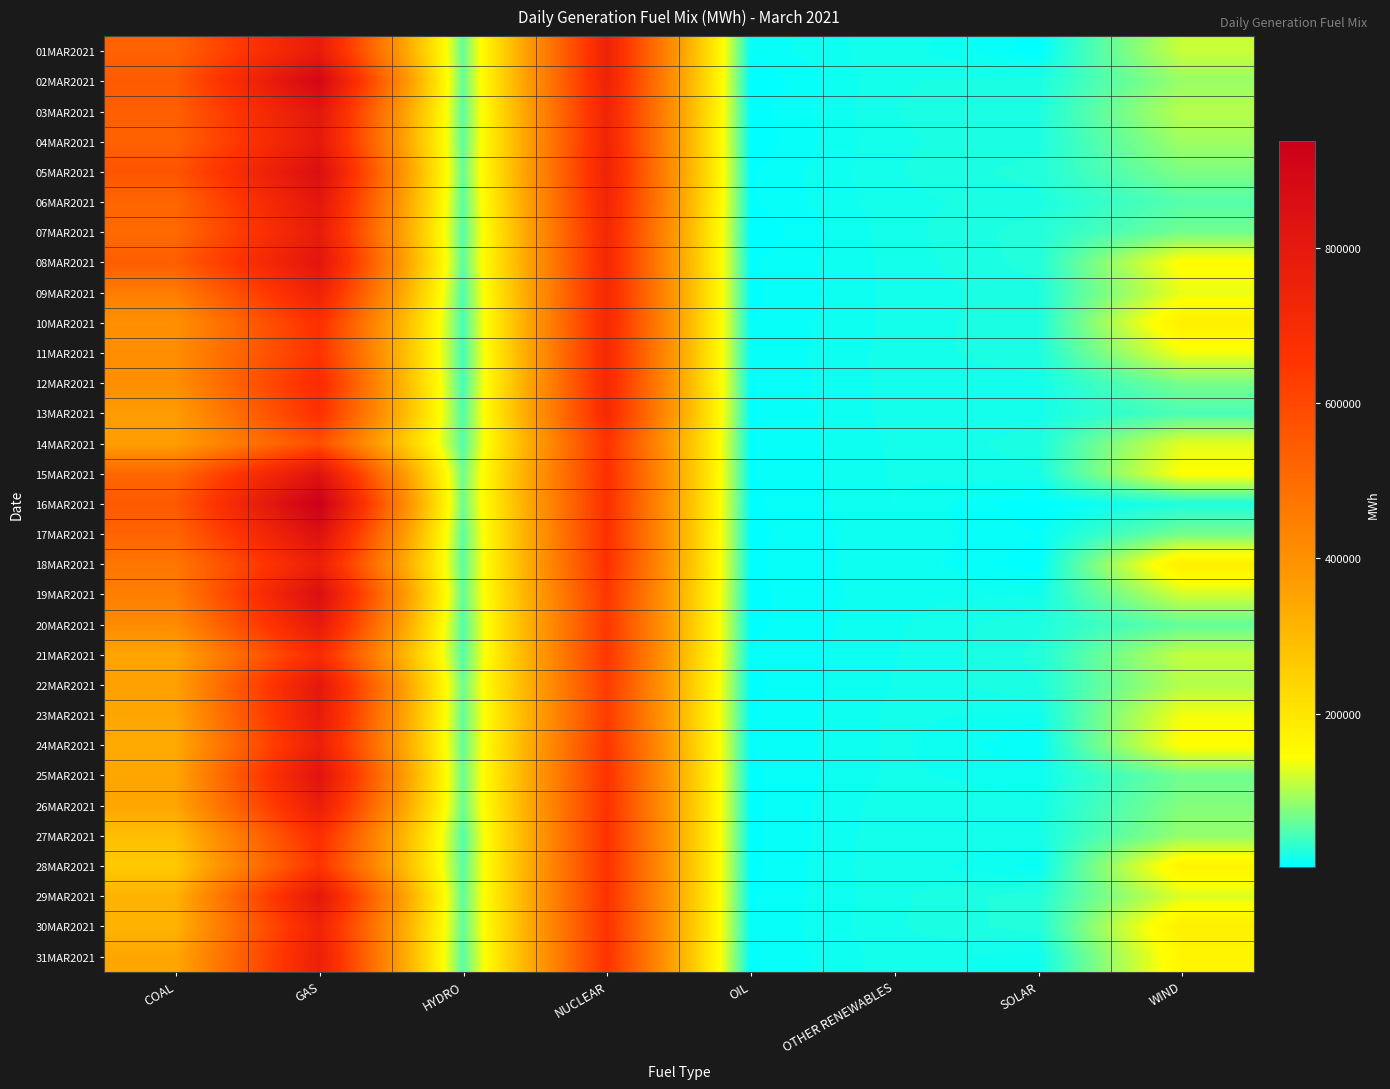

Reading left to right, what are all the values shown in this chart?

01MAR2021: COAL=527747.3	GAS=783158.5	HYDRO=59337.4	NUCLEAR=744285.1	OIL=6673.7	OTHER RENEWABLES=15931.6	SOLAR=3959.2	WIND=113295.1
02MAR2021: COAL=551527.0	GAS=897654.0	HYDRO=59128.5	NUCLEAR=744652.5	OIL=2045.7	OTHER RENEWABLES=16373.7	SOLAR=17988.7	WIND=86766.1
03MAR2021: COAL=534558.3	GAS=813369.9	HYDRO=54249.8	NUCLEAR=735565.7	OIL=3994.5	OTHER RENEWABLES=16653.3	SOLAR=19389.0	WIND=104421.7
04MAR2021: COAL=529652.4	GAS=793996.7	HYDRO=55931.9	NUCLEAR=736206.9	OIL=2966.1	OTHER RENEWABLES=16239.7	SOLAR=18338.2	WIND=90689.1
05MAR2021: COAL=566003.1	GAS=856829.9	HYDRO=59796.9	NUCLEAR=742389.2	OIL=5337.9	OTHER RENEWABLES=16275.6	SOLAR=22394.8	WIND=72573.3
06MAR2021: COAL=519514.1	GAS=811900.4	HYDRO=52891.4	NUCLEAR=732481.0	OIL=5291.9	OTHER RENEWABLES=15517.9	SOLAR=18544.1	WIND=50152.8
07MAR2021: COAL=508567.9	GAS=784193.1	HYDRO=50268.2	NUCLEAR=714664.6	OIL=2593.3	OTHER RENEWABLES=15080.7	SOLAR=22570.0	WIND=66458.2
08MAR2021: COAL=540392.0	GAS=817041.4	HYDRO=54883.6	NUCLEAR=714356.4	OIL=5344.6	OTHER RENEWABLES=14247.4	SOLAR=22168.6	WIND=149153.0
09MAR2021: COAL=455090.2	GAS=748067.0	HYDRO=45827.8	NUCLEAR=712110.5	OIL=4756.8	OTHER RENEWABLES=14171.7	SOLAR=19432.8	WIND=132361.7
10MAR2021: COAL=399717.3	GAS=676421.8	HYDRO=41842.3	NUCLEAR=710671.8	OIL=5608.3	OTHER RENEWABLES=13990.7	SOLAR=20164.3	WIND=177099.8
11MAR2021: COAL=408996.6	GAS=660448.2	HYDRO=40273.1	NUCLEAR=707433.8	OIL=6016.8	OTHER RENEWABLES=14503.8	SOLAR=19636.9	WIND=136911.2
12MAR2021: COAL=407303.6	GAS=696041.1	HYDRO=40727.8	NUCLEAR=708946.5	OIL=5399.2	OTHER RENEWABLES=14546.7	SOLAR=14781.9	WIND=69574.9
13MAR2021: COAL=368431.6	GAS=672112.3	HYDRO=48191.4	NUCLEAR=707329.4	OIL=5231.5	OTHER RENEWABLES=14391.1	SOLAR=15202.1	WIND=44243.3
14MAR2021: COAL=365125.4	GAS=582780.2	HYDRO=49308.5	NUCLEAR=659041.9	OIL=5296.5	OTHER RENEWABLES=13779.9	SOLAR=18391.9	WIND=128277.8
15MAR2021: COAL=514210.8	GAS=832324.8	HYDRO=64569.8	NUCLEAR=672938.9	OIL=5381.6	OTHER RENEWABLES=13392.9	SOLAR=16409.6	WIND=145531.2
16MAR2021: COAL=554217.8	GAS=938753.6	HYDRO=64294.3	NUCLEAR=670978.0	OIL=4852.0	OTHER RENEWABLES=13130.5	SOLAR=2726.3	WIND=20396.7
17MAR2021: COAL=522176.5	GAS=843891.1	HYDRO=54277.6	NUCLEAR=670155.2	OIL=4615.4	OTHER RENEWABLES=12363.3	SOLAR=5801.2	WIND=68139.5
18MAR2021: COAL=471823.6	GAS=762837.5	HYDRO=54307.2	NUCLEAR=667953.3	OIL=4996.3	OTHER RENEWABLES=12253.8	SOLAR=3185.7	WIND=180193.5
19MAR2021: COAL=449437.7	GAS=854849.1	HYDRO=58202.1	NUCLEAR=646579.4	OIL=4523.6	OTHER RENEWABLES=12027.2	SOLAR=12677.1	WIND=118405.6
20MAR2021: COAL=412030.3	GAS=789203.9	HYDRO=49109.7	NUCLEAR=646173.7	OIL=4723.2	OTHER RENEWABLES=12390.0	SOLAR=19775.0	WIND=58383.4
21MAR2021: COAL=348044.3	GAS=695835.1	HYDRO=49778.6	NUCLEAR=650101.6	OIL=5806.2	OTHER RENEWABLES=12774.3	SOLAR=21333.1	WIND=110466.6
22MAR2021: COAL=360098.9	GAS=806188.9	HYDRO=64274.1	NUCLEAR=634027.0	OIL=4698.6	OTHER RENEWABLES=13223.9	SOLAR=20196.5	WIND=102452.0
23MAR2021: COAL=345699.8	GAS=787560.6	HYDRO=56801.0	NUCLEAR=633398.6	OIL=5541.3	OTHER RENEWABLES=13973.9	SOLAR=11798.6	WIND=137751.4
24MAR2021: COAL=335577.0	GAS=762560.5	HYDRO=59937.0	NUCLEAR=648892.9	OIL=5568.9	OTHER RENEWABLES=13944.2	SOLAR=6018.7	WIND=147859.4
25MAR2021: COAL=348979.0	GAS=830363.3	HYDRO=61519.4	NUCLEAR=661623.1	OIL=4905.2	OTHER RENEWABLES=13934.0	SOLAR=10677.3	WIND=65113.3
26MAR2021: COAL=348779.2	GAS=771659.8	HYDRO=62947.7	NUCLEAR=661636.0	OIL=4724.5	OTHER RENEWABLES=15438.5	SOLAR=14383.0	WIND=75714.5
27MAR2021: COAL=289561.0	GAS=681811.7	HYDRO=48668.5	NUCLEAR=662868.5	OIL=4788.5	OTHER RENEWABLES=15706.6	SOLAR=15926.9	WIND=85502.2
28MAR2021: COAL=265612.3	GAS=658277.9	HYDRO=52674.1	NUCLEAR=661089.3	OIL=4781.0	OTHER RENEWABLES=16356.5	SOLAR=7591.9	WIND=168813.4
29MAR2021: COAL=319679.3	GAS=802645.1	HYDRO=55185.8	NUCLEAR=663076.5	OIL=5185.6	OTHER RENEWABLES=15745.2	SOLAR=22832.1	WIND=125511.2
30MAR2021: COAL=317967.0	GAS=738842.5	HYDRO=56805.4	NUCLEAR=660427.6	OIL=5765.4	OTHER RENEWABLES=16246.0	SOLAR=22496.7	WIND=179203.0
31MAR2021: COAL=346229.2	GAS=758967.2	HYDRO=51232.2	NUCLEAR=657589.8	OIL=4963.9	OTHER RENEWABLES=15252.3	SOLAR=10822.1	WIND=163194.3